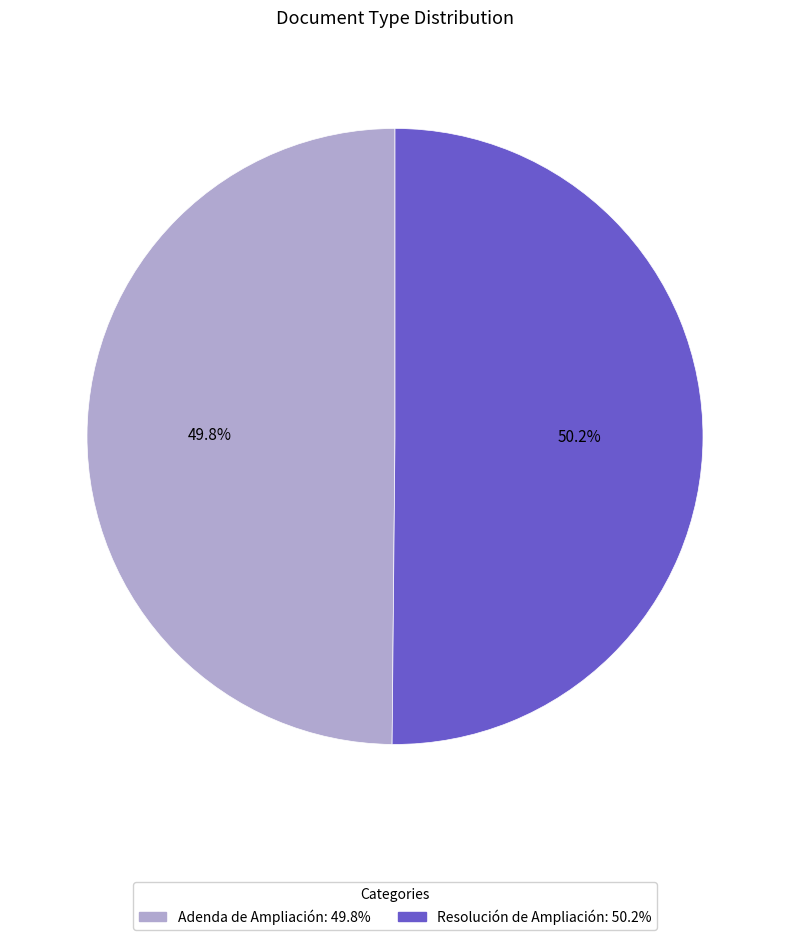

To the nearest percent, what percentage of the pie is Adenda de Ampliación?

50%